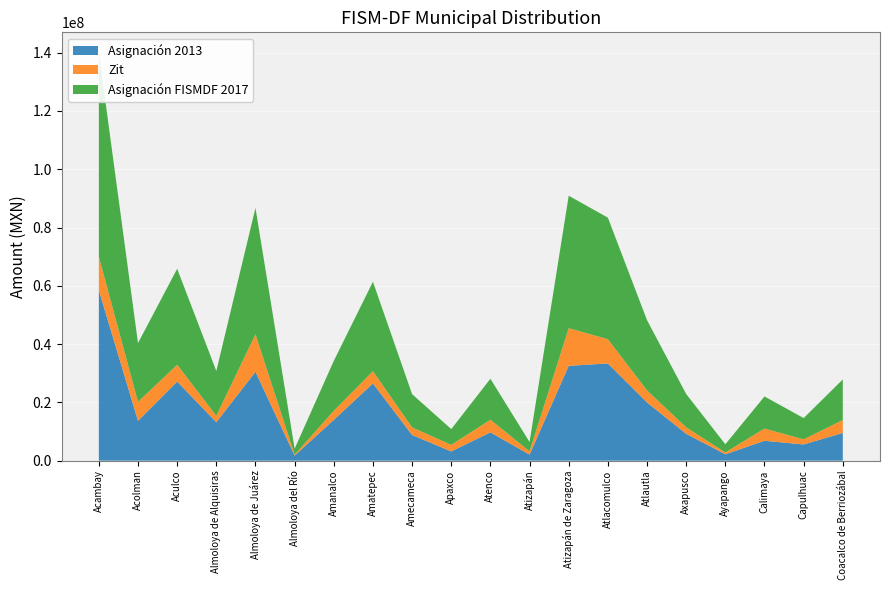

Reading left to right, extract all data points from this chart.

Asignación 2013: 58474749.9	13666336.0	27128816.9	13194255.0	30492684.1	1745191.6	13998392.2	26511340.8	8794341.0	3165737.1	9706908.7	2072280.5	32548324.5	33355553.6	19965502.4	9214848.6	2186152.4	6816004.3	5559360.3	9524852.4
Zit: 11516946.4	6506424.1	5791463.5	2193423.1	12874043.6	300887.0	3118767.4	4185406.7	2615668.0	2248981.1	4344755.1	1129881.7	12910029.8	8337678.5	4137916.2	2220711.9	622516.8	4201936.7	1743753.3	4413356.5
Asignación FISMDF 2017: 69991696.3	20172760.1	32920280.4	15387678.1	43366727.7	2046078.5	17117159.6	30696747.6	11410009.0	5414718.3	14051663.8	3202162.2	45458354.3	41693232.2	24103418.6	11435560.5	2808669.1	11017941.0	7303113.7	13938208.9